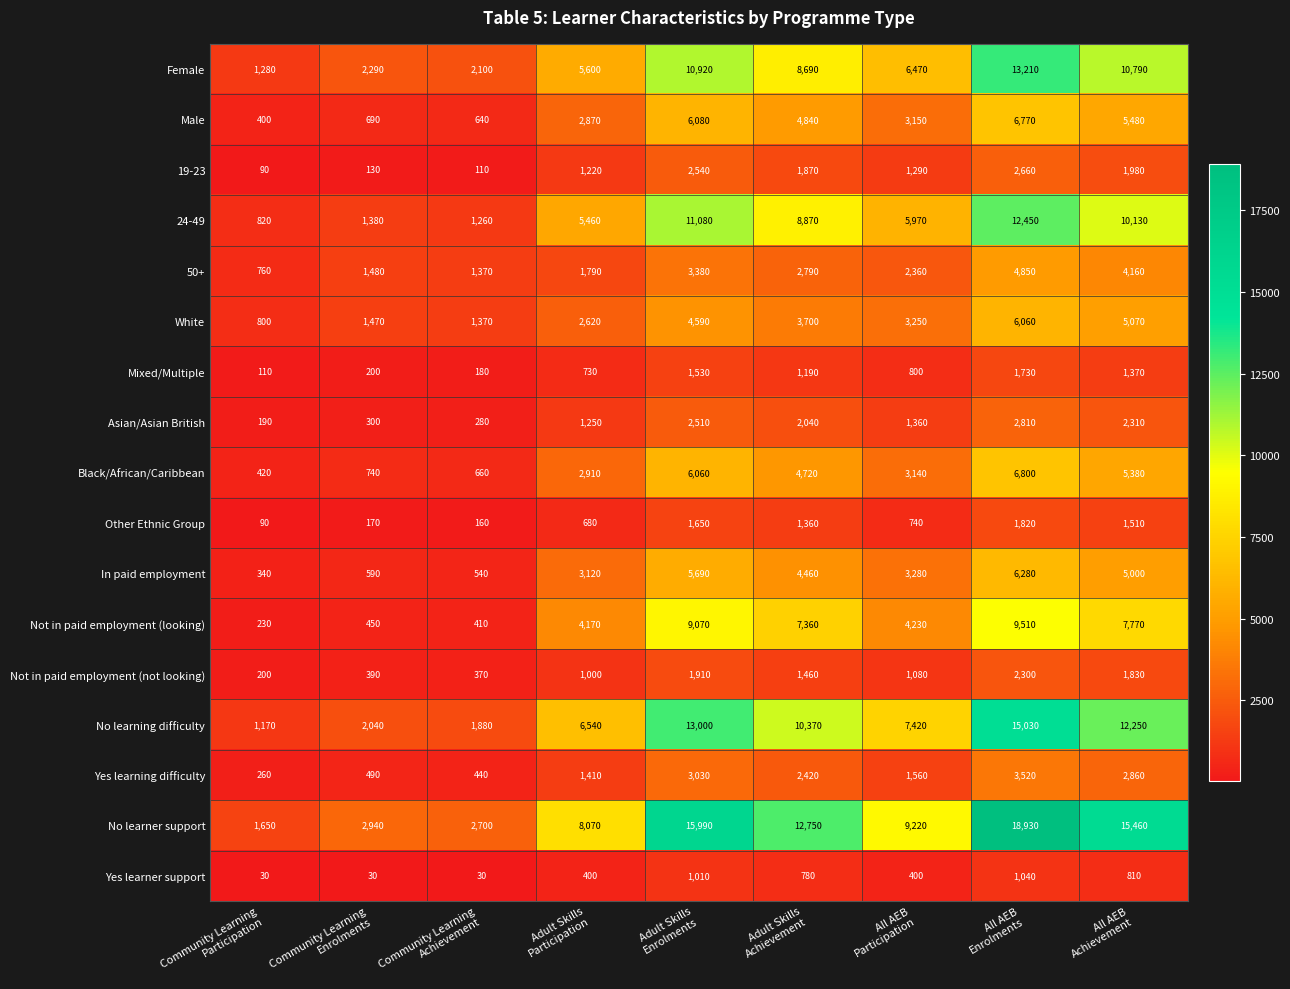

List the series in order of their peak value, highest first.

No learner support, No learning difficulty, Female, 24-49, Not in paid employment (looking), Black/African/Caribbean, Male, In paid employment, White, 50+, Yes learning difficulty, Asian/Asian British, 19-23, Not in paid employment (not looking), Other Ethnic Group, Mixed/Multiple, Yes learner support